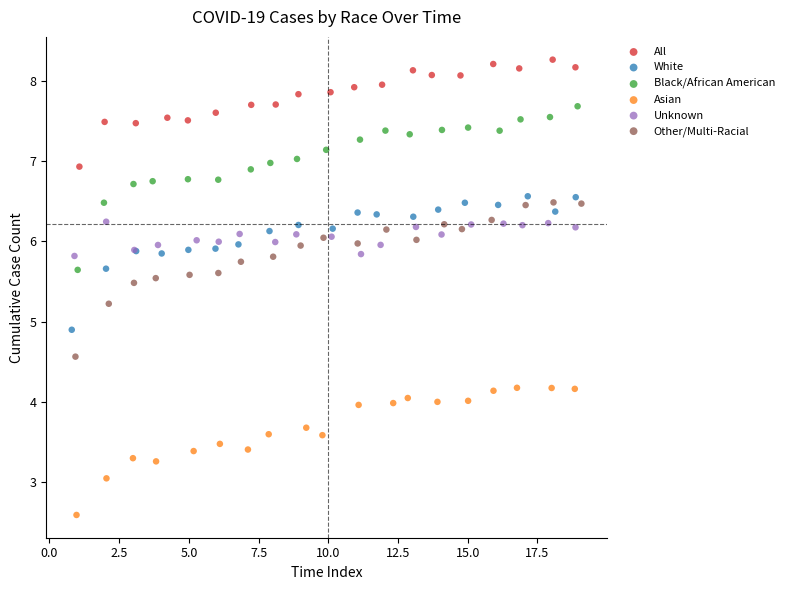

Which series contains the lowest Y value?

Asian